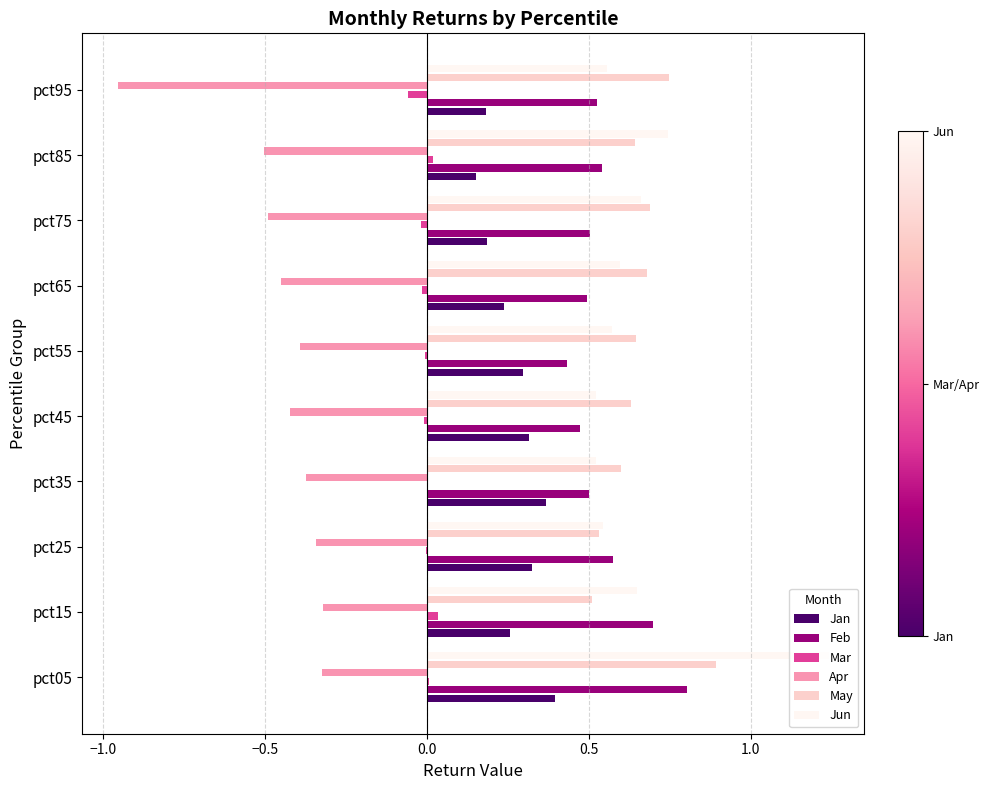

At which label is Jan closest to 0?

pct85